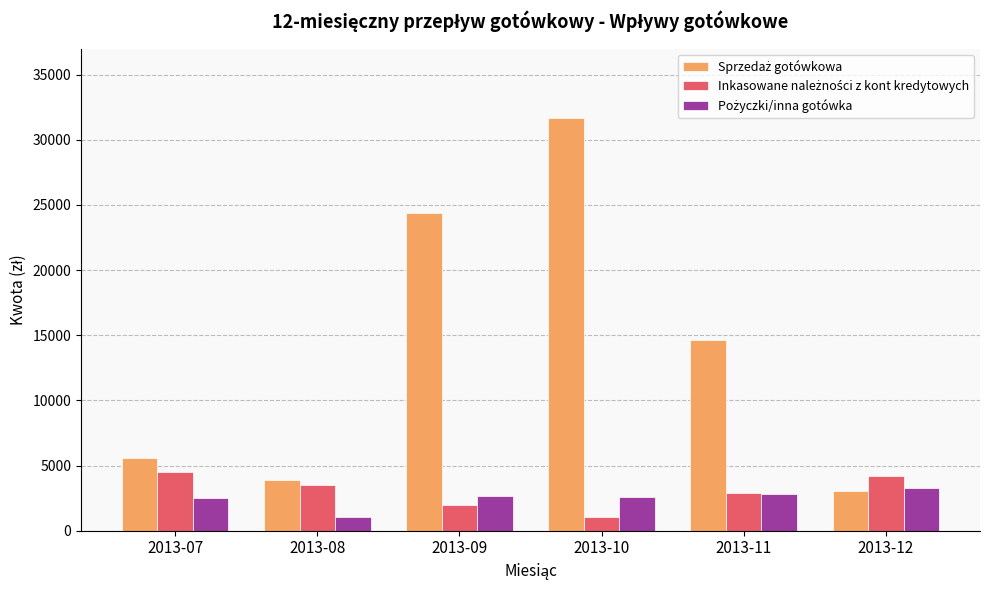

How many bars are there in total?

18